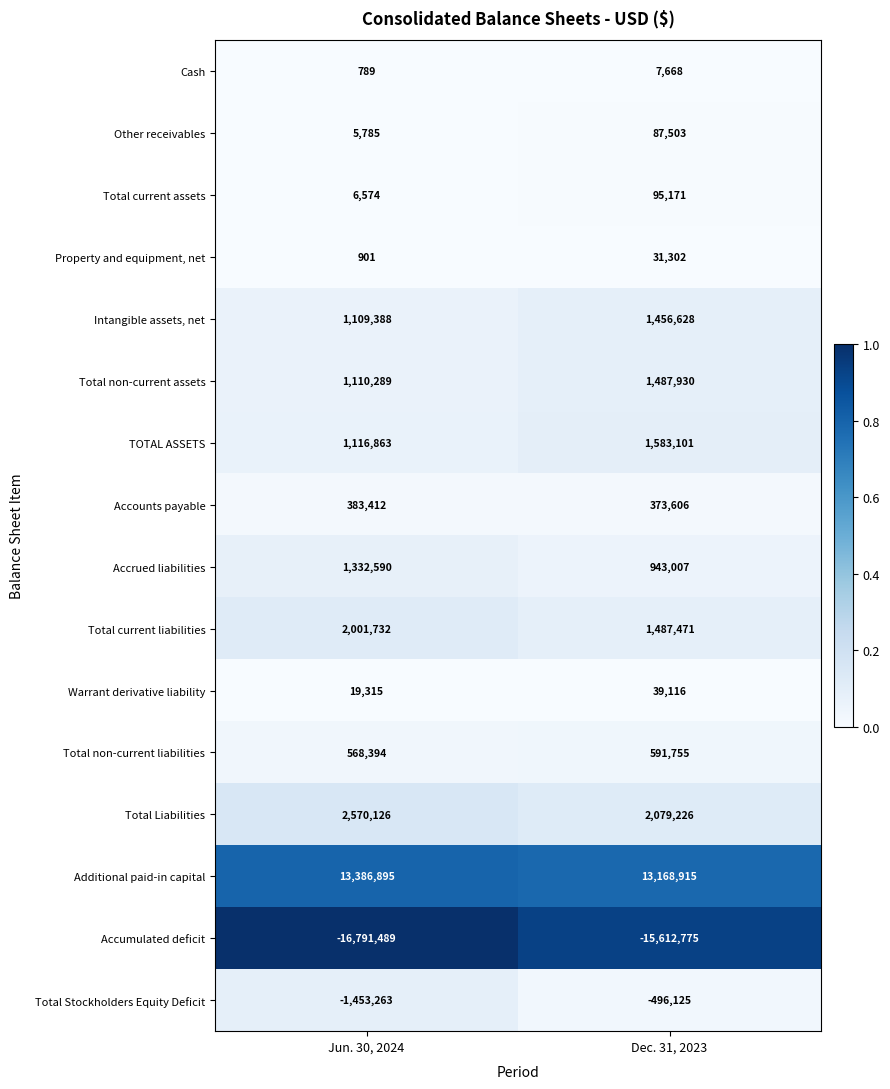

Is it true that Accounts payable equals 373606 at Dec. 31, 2023?

True